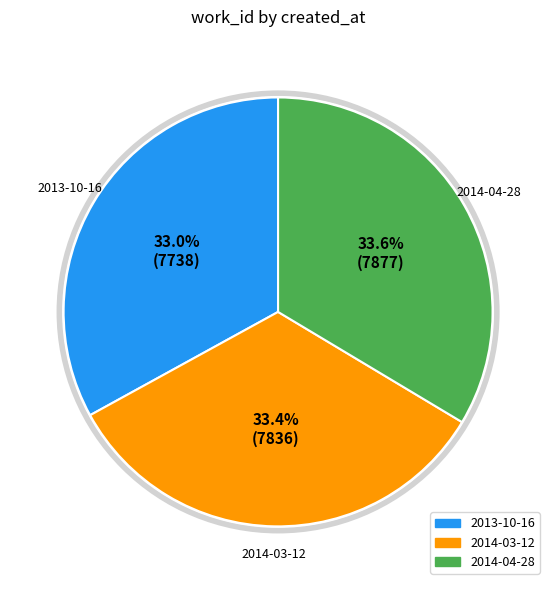

The 2014-03-12 slice represents 33% of the pie. True or false?

True